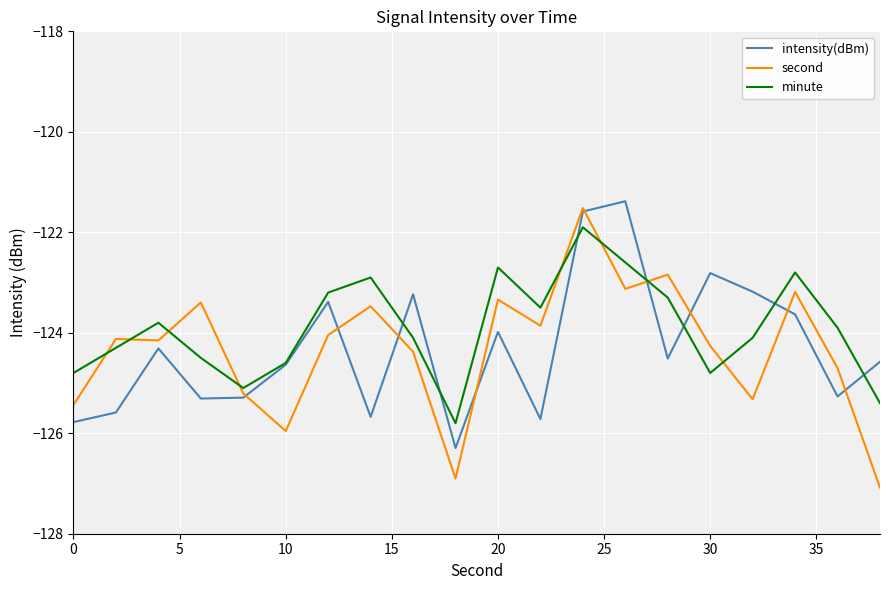

Which series has the largest total across all categories?

minute